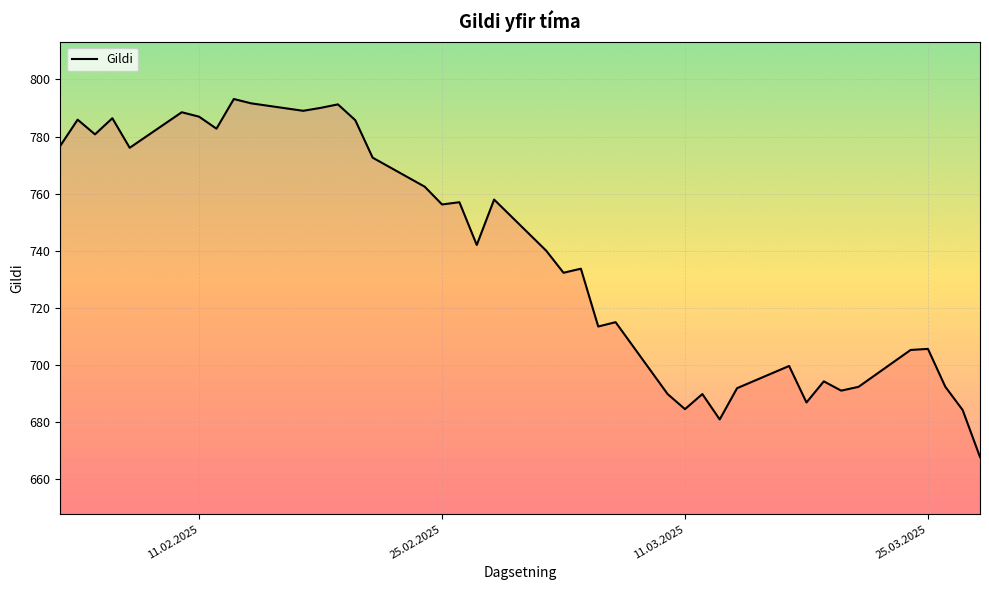

What is the greatest value displayed?

793.1